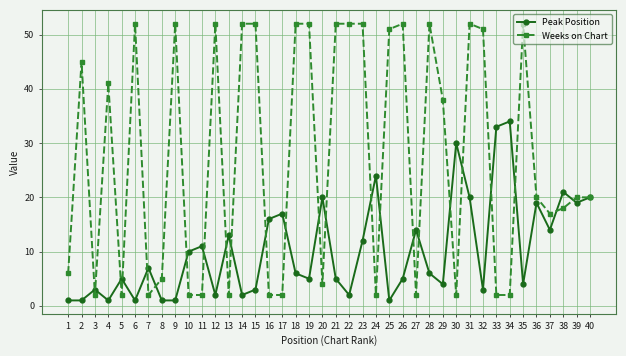

What is the highest value of the Peak Position series?

34